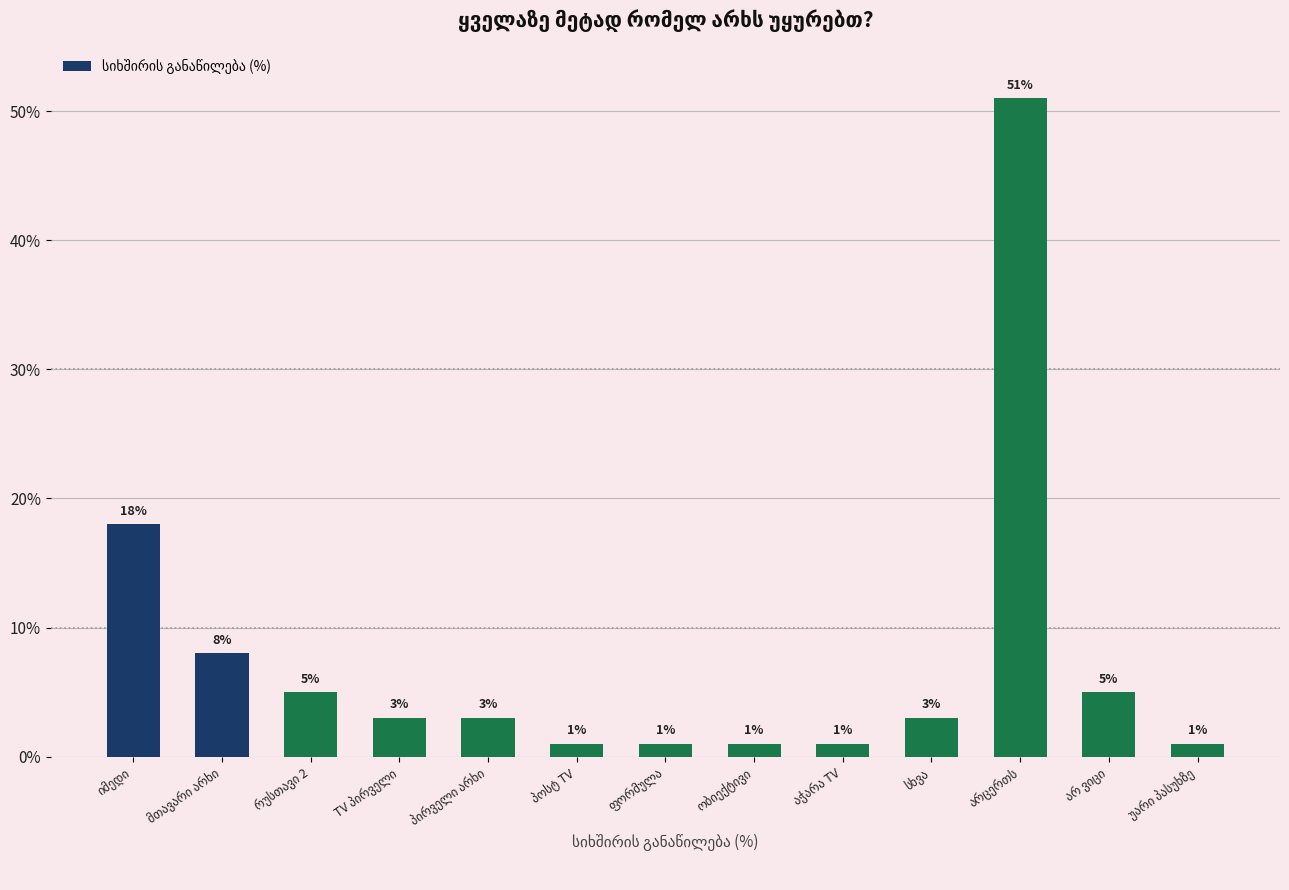

What is the greatest value displayed?

51